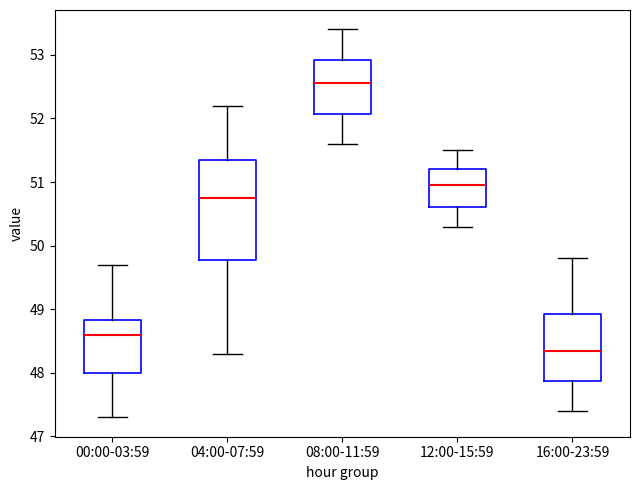

Reading left to right, read every box against the y-axis: the position of its median line, the range the box covers, and the ends of its whiskers. The values are not printed on the chart, so give them approximately, as read against the axis.

00:00-03:59: median 48.6, box 48.0 to 48.8, whiskers 47.3 to 49.7
04:00-07:59: median 50.8, box 49.8 to 51.4, whiskers 48.3 to 52.2
08:00-11:59: median 52.6, box 52.1 to 52.9, whiskers 51.6 to 53.4
12:00-15:59: median 51.0, box 50.6 to 51.2, whiskers 50.3 to 51.5
16:00-23:59: median 48.4, box 47.9 to 48.9, whiskers 47.4 to 49.8